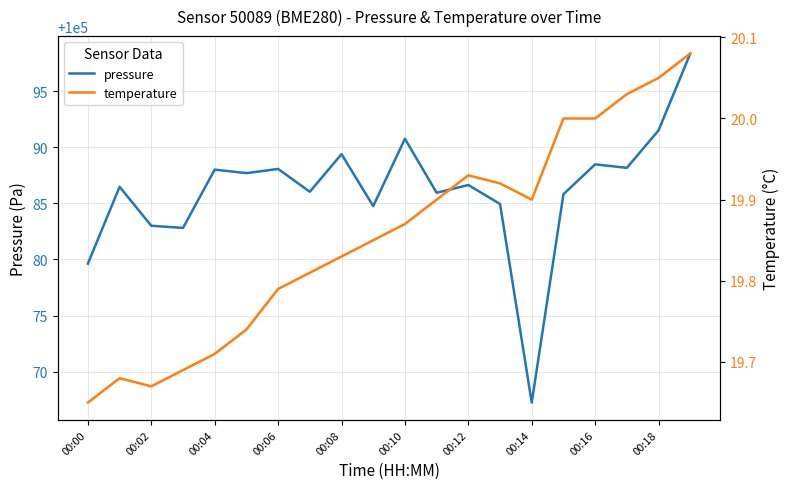

Does the chart have visible grid lines?

Yes